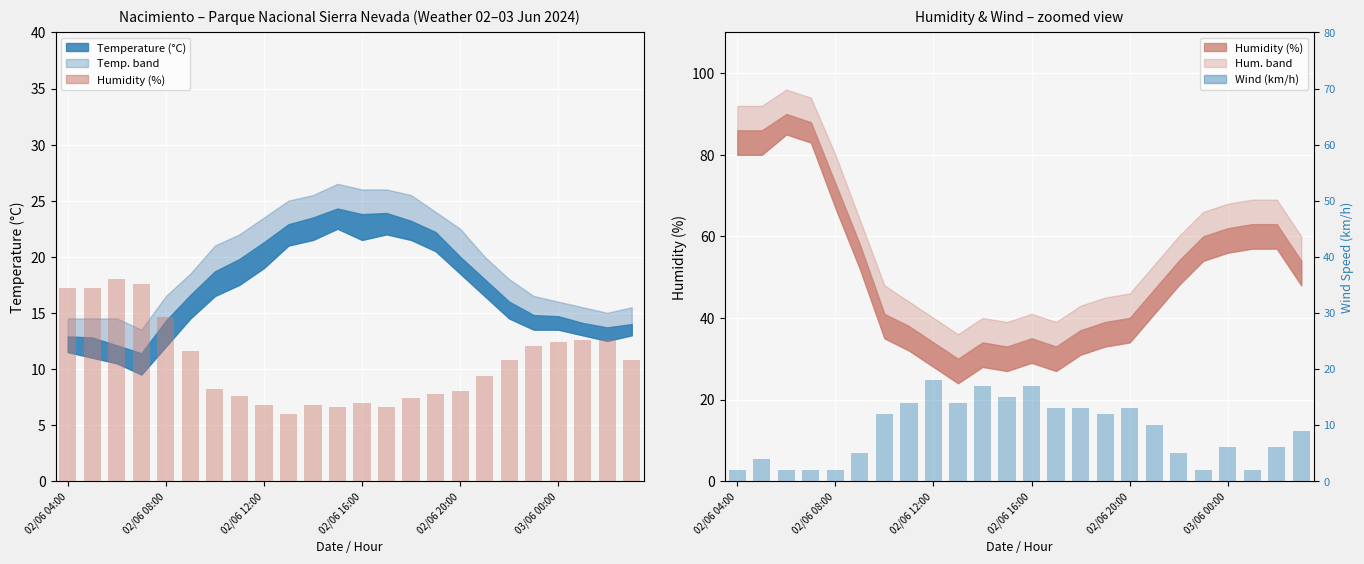

What is the average value of the Wind Speed (km/h) series?

9